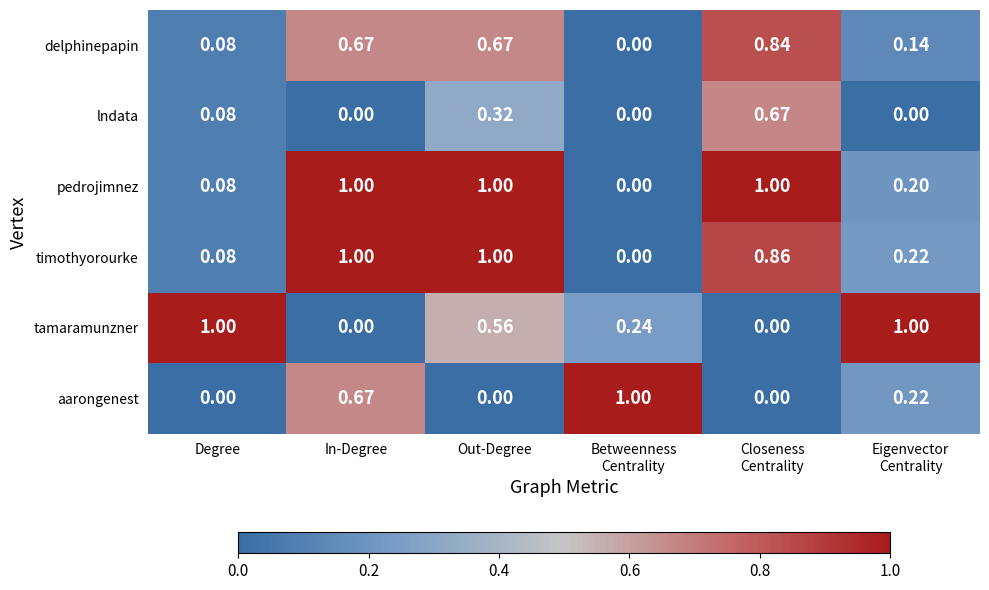

How many positive values does the delphinepapin series have?

5